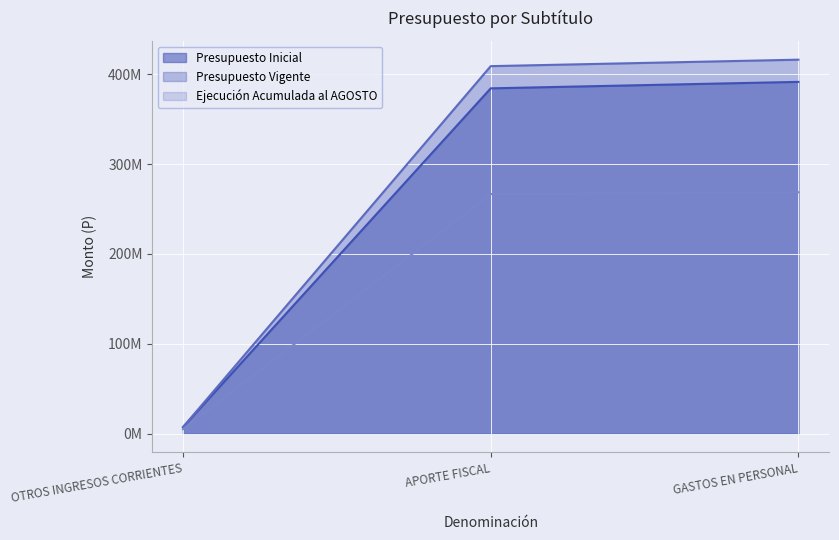

Does the chart display data point markers on the line(s)?

No